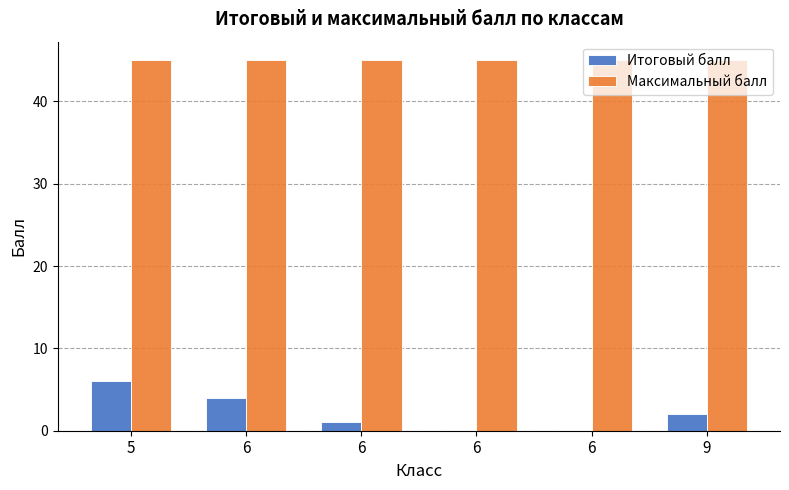

At how many categories does at least one series exceed 21?

6